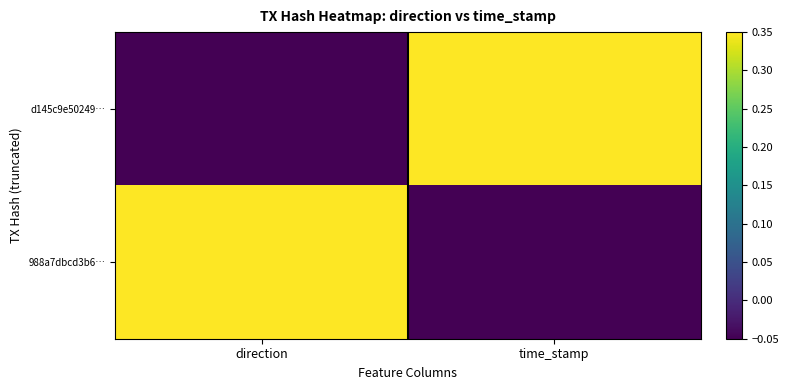

At which category is the sum across all series the highest?

direction